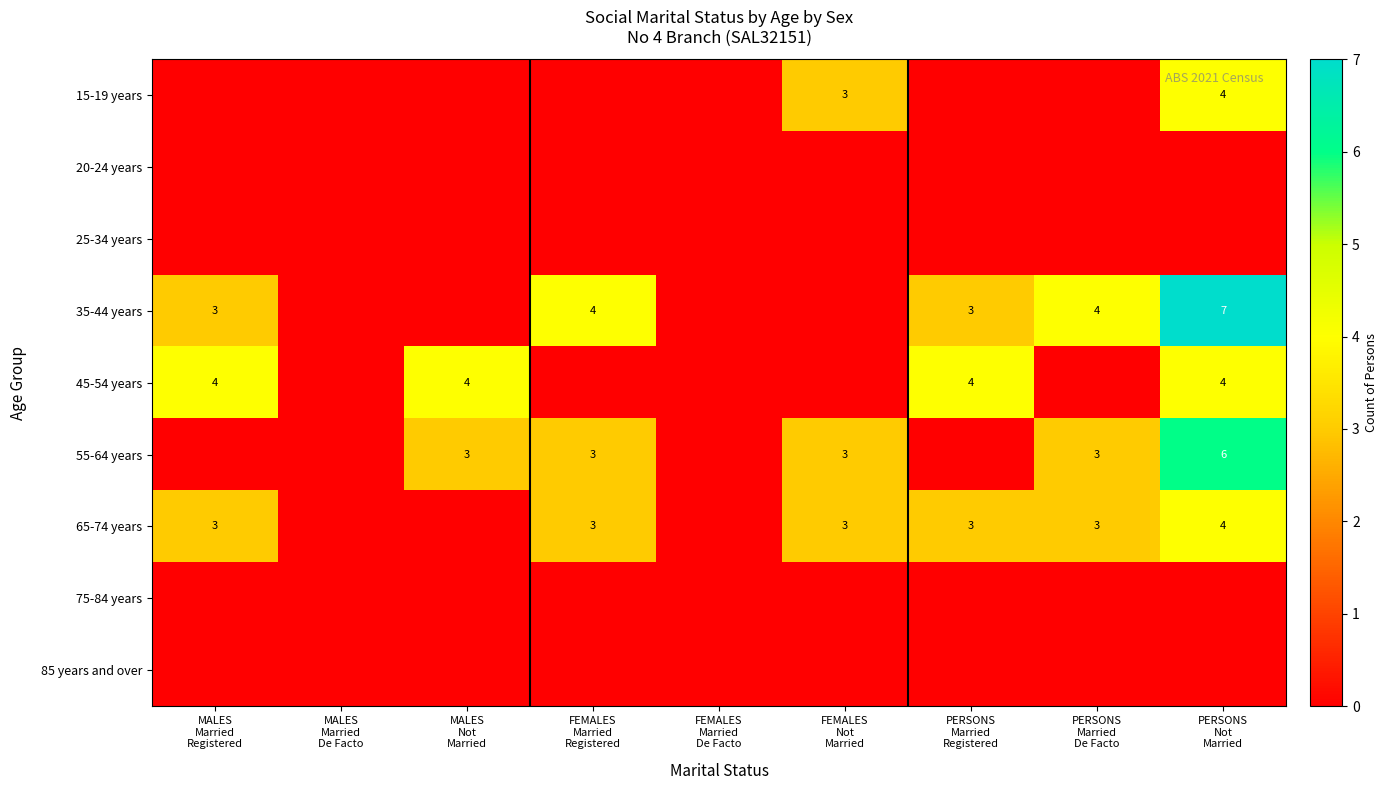

Which category has the highest value in the 85 years and over series?

MALES Married Registered